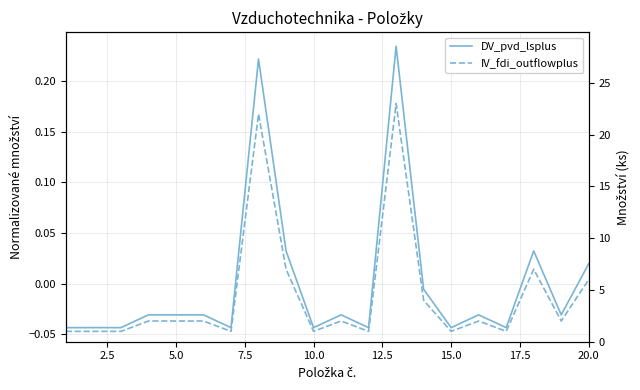

Rank the series by their maximum value, from lowest to highest.

DV_pvd_lsplus, IV_fdi_outflowplus